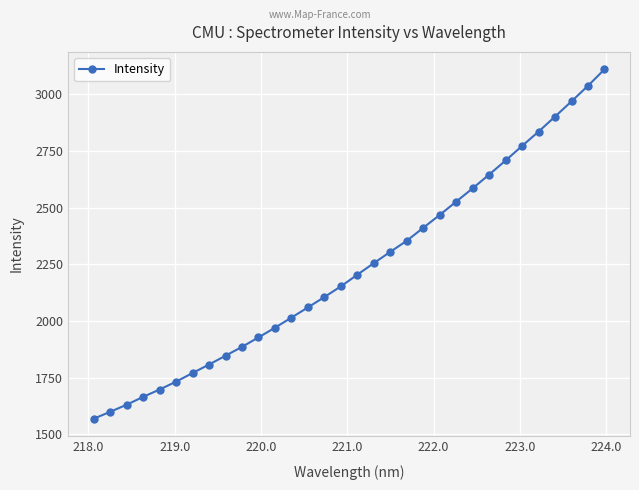

What is the value of the 14th point from the left?

2060.7